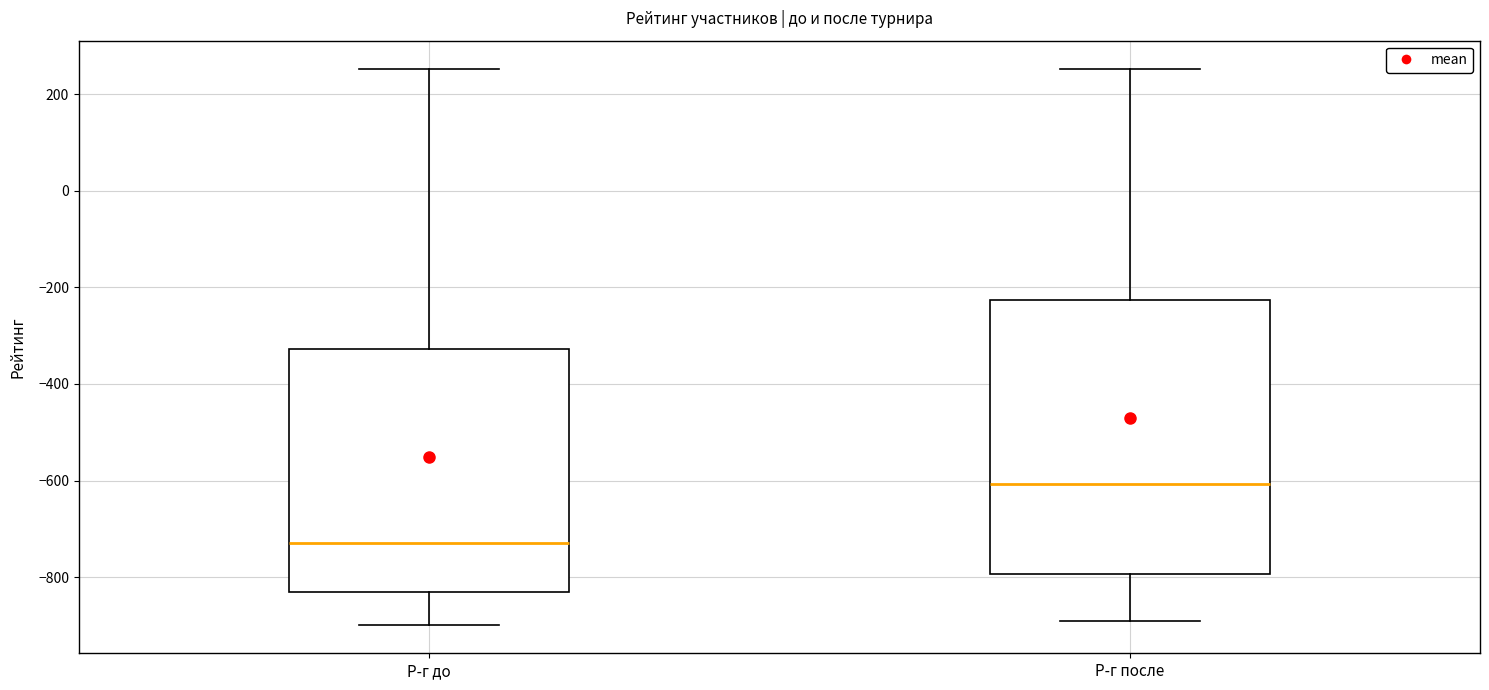

Which box has the highest median line?

Р-г после